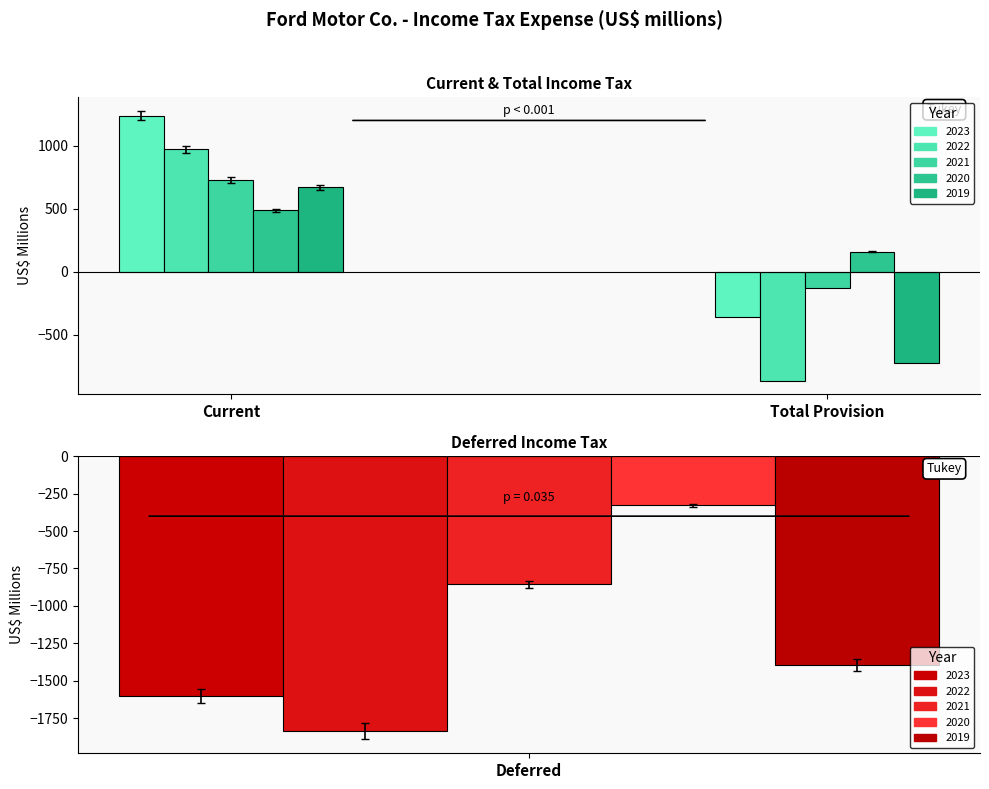

What position from the left is Current?

1